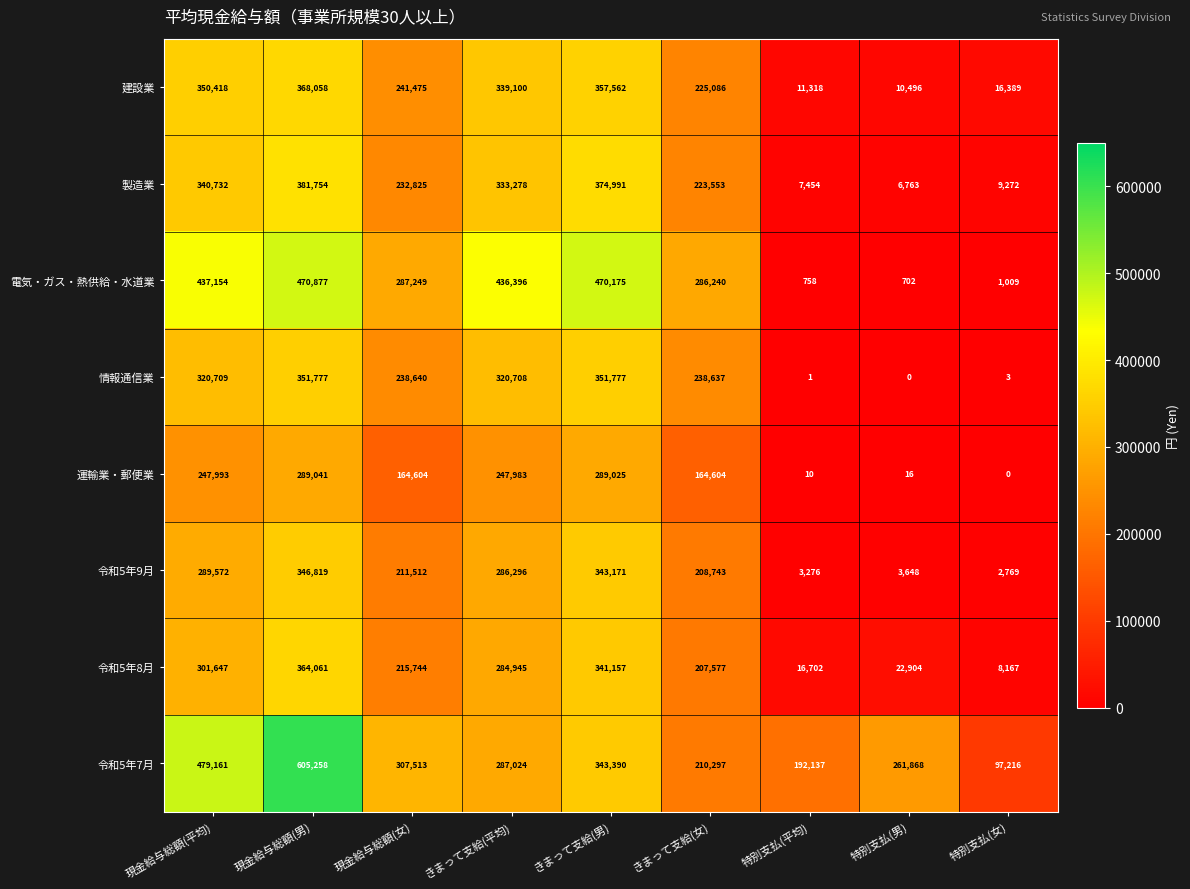

The 電気・ガス・熱供給・水道業 series shows 702 at 特別支払(男). True or false?

True